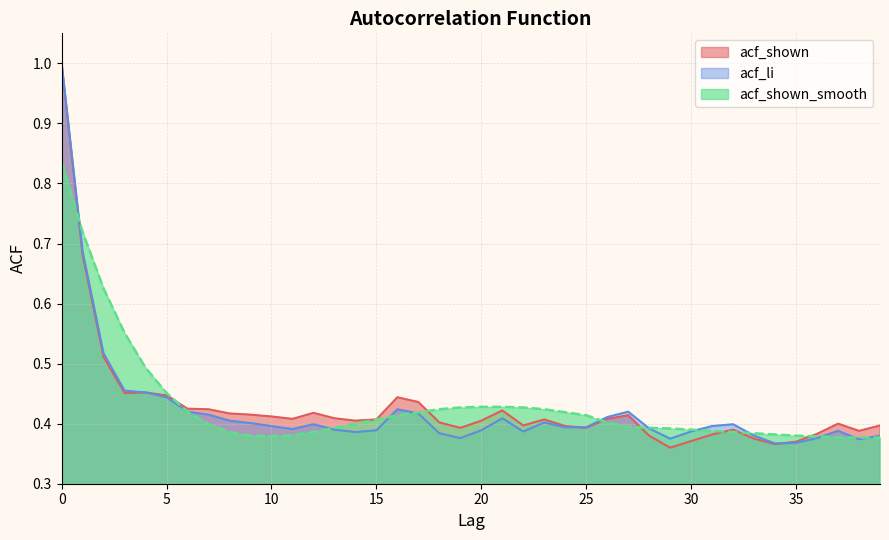

Which series ends up on top after the final intersection of acf_shown and acf_li?

acf_shown